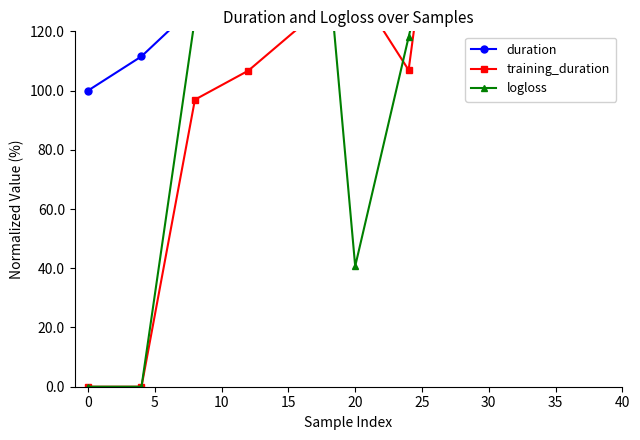

True or false: training_duration and duration cross at least once.

False